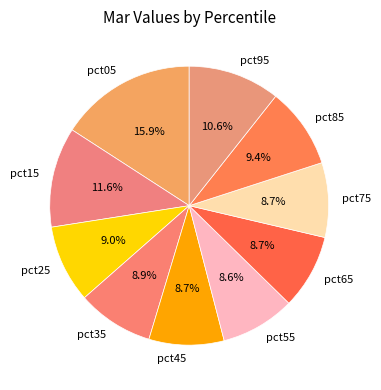

Is there any slice that represents more than half of the pie?

No